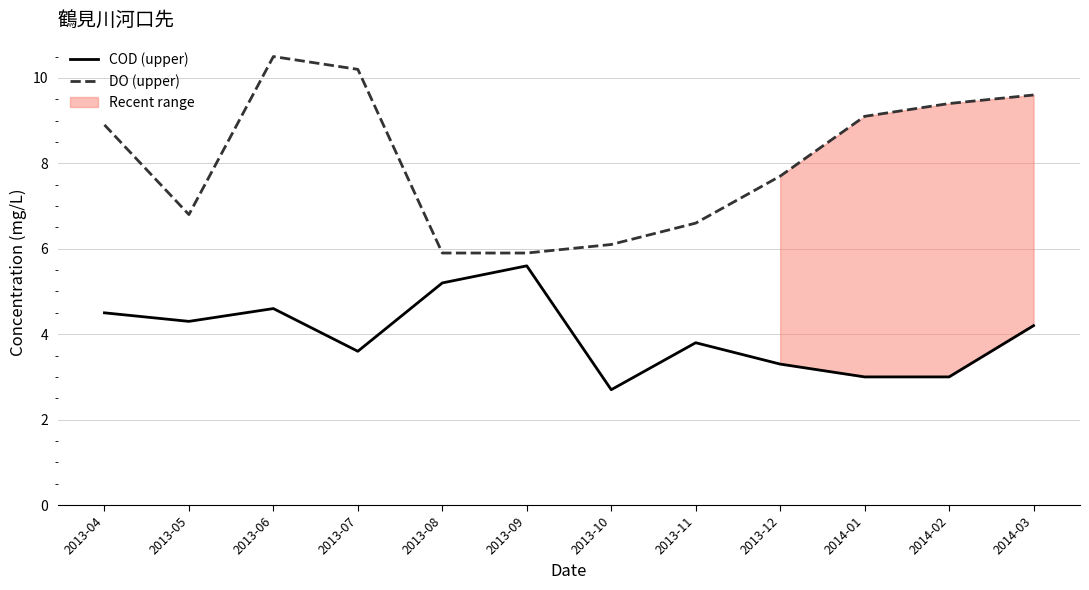

What is the lowest value of the DO (upper) series?

5.9